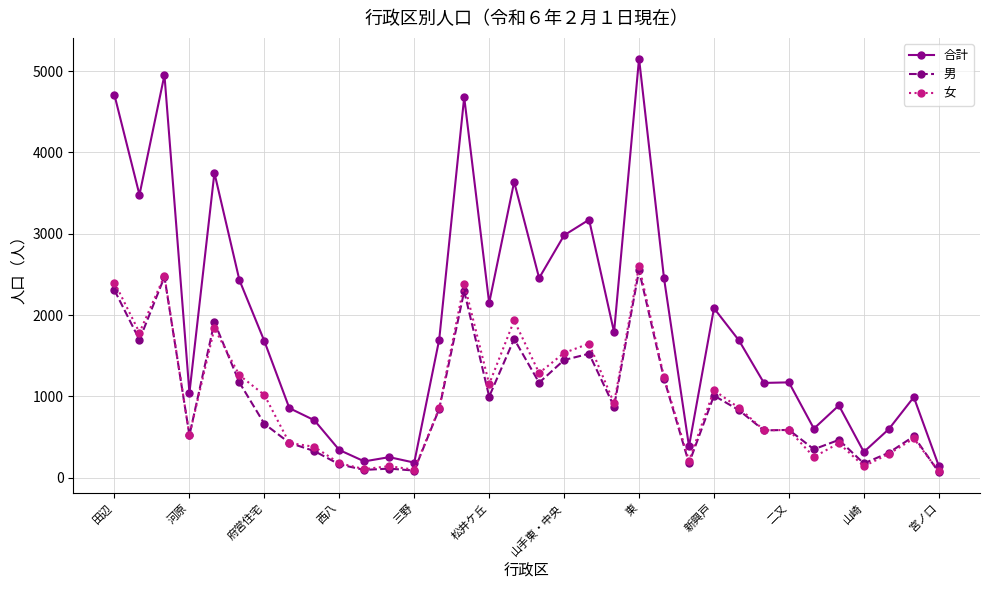

True or false: 合計 and 女 cross at least once.

False